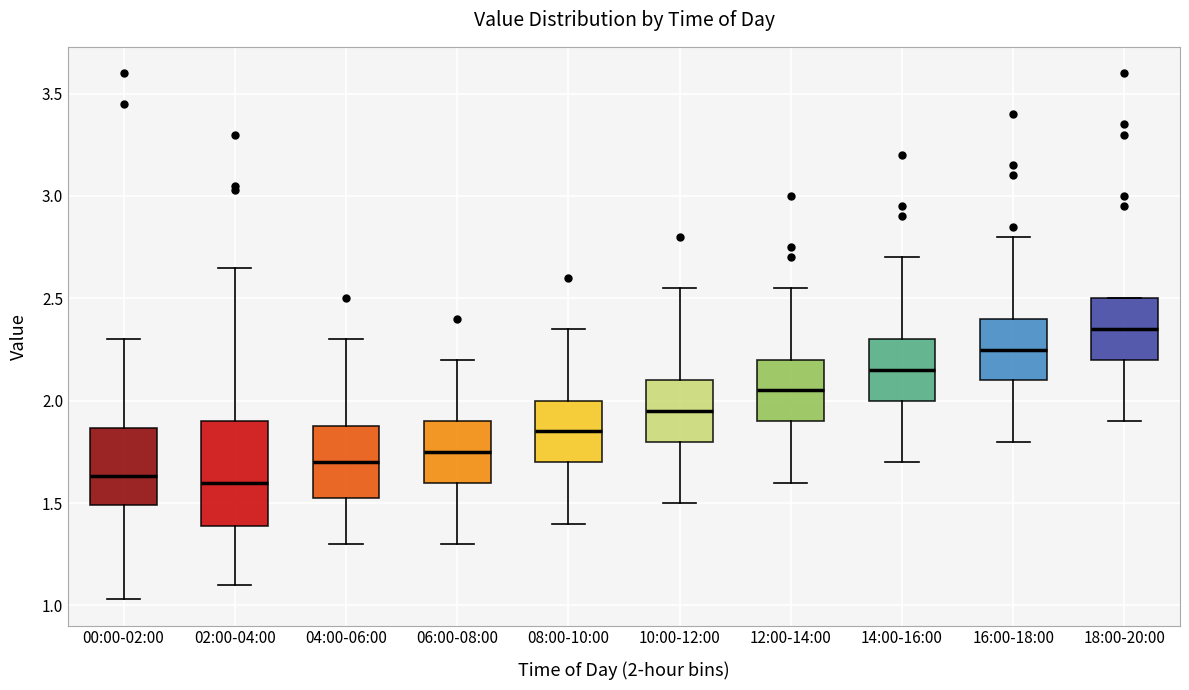

Reading left to right, read every box against the y-axis: the position of its median line, the range the box covers, and the ends of its whiskers. The values are not printed on the chart, so give them approximately, as read against the axis.

00:00-02:00: median 1.65, box 1.50 to 1.85, whiskers 1.05 to 2.30
02:00-04:00: median 1.60, box 1.40 to 1.90, whiskers 1.10 to 2.65
04:00-06:00: median 1.70, box 1.55 to 1.90, whiskers 1.30 to 2.30
06:00-08:00: median 1.75, box 1.60 to 1.90, whiskers 1.30 to 2.20
08:00-10:00: median 1.85, box 1.70 to 2.00, whiskers 1.40 to 2.35
10:00-12:00: median 1.95, box 1.80 to 2.10, whiskers 1.50 to 2.55
12:00-14:00: median 2.05, box 1.90 to 2.20, whiskers 1.60 to 2.55
14:00-16:00: median 2.15, box 2.00 to 2.30, whiskers 1.70 to 2.70
16:00-18:00: median 2.25, box 2.10 to 2.40, whiskers 1.80 to 2.80
18:00-20:00: median 2.35, box 2.20 to 2.50, whiskers 1.90 to 2.50